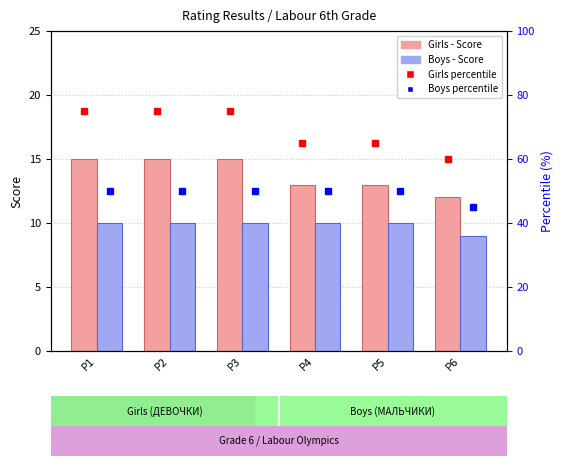

How many data points does each series have?

6